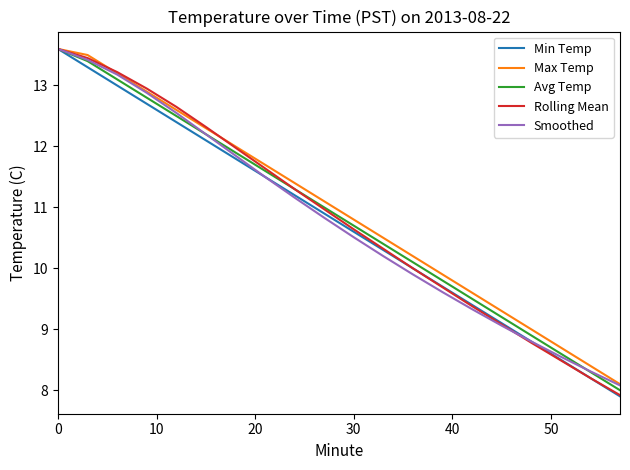

What are all the series names shown in the legend?

Min Temp, Max Temp, Avg Temp, Rolling Mean, Smoothed